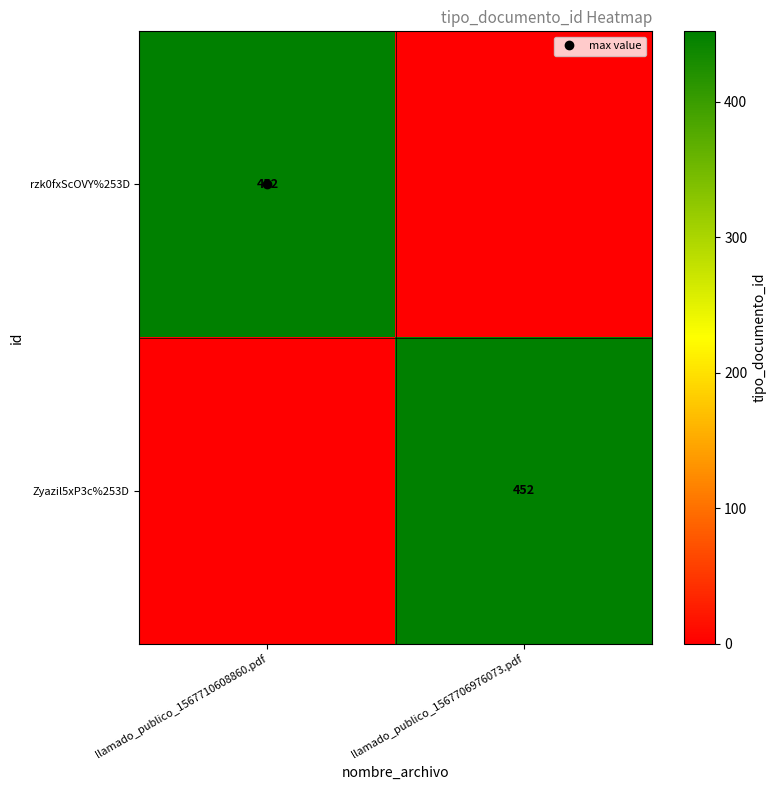

Read the rzk0fxScOVY%253D value at llamado_publico_1567710608860.pdf, to the nearest 10.

450